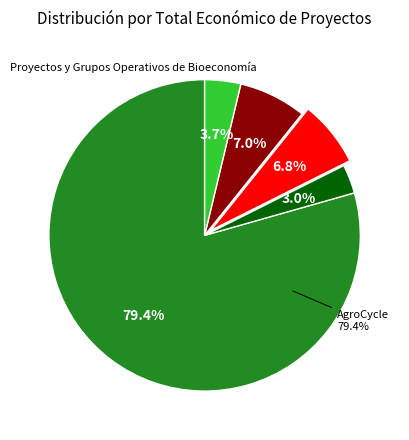

True or false: AgroCycle accounts for 65% of the total.

False